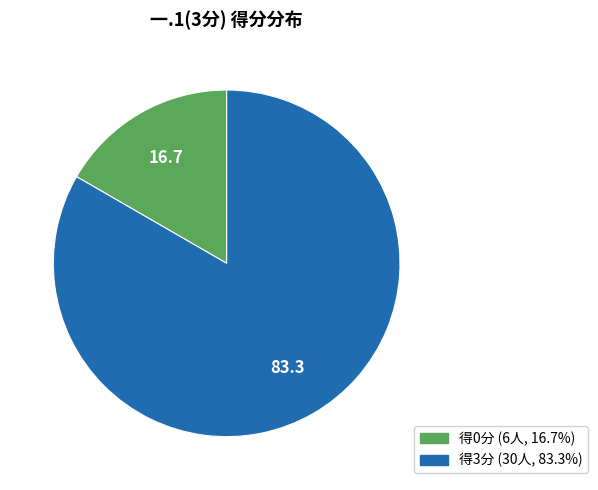

Is there any slice that represents more than half of the pie?

Yes